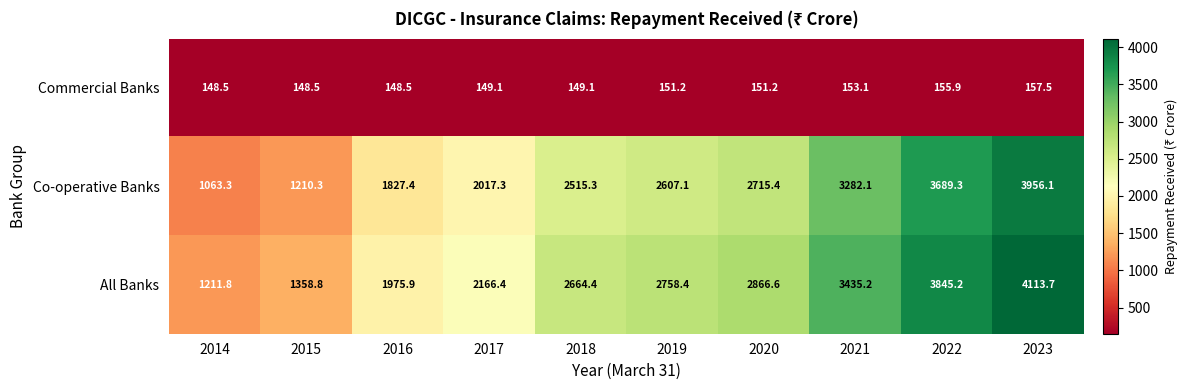

What is the difference between the second highest and minimum values in the Co-operative Banks series?

2626.0